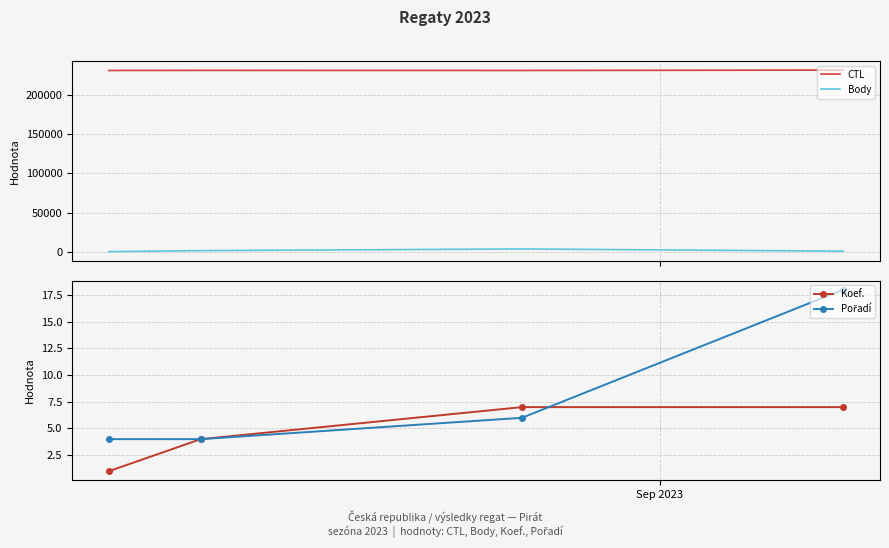

List the series in order of their peak value, highest first.

CTL, Body, Pořadí, Koef.